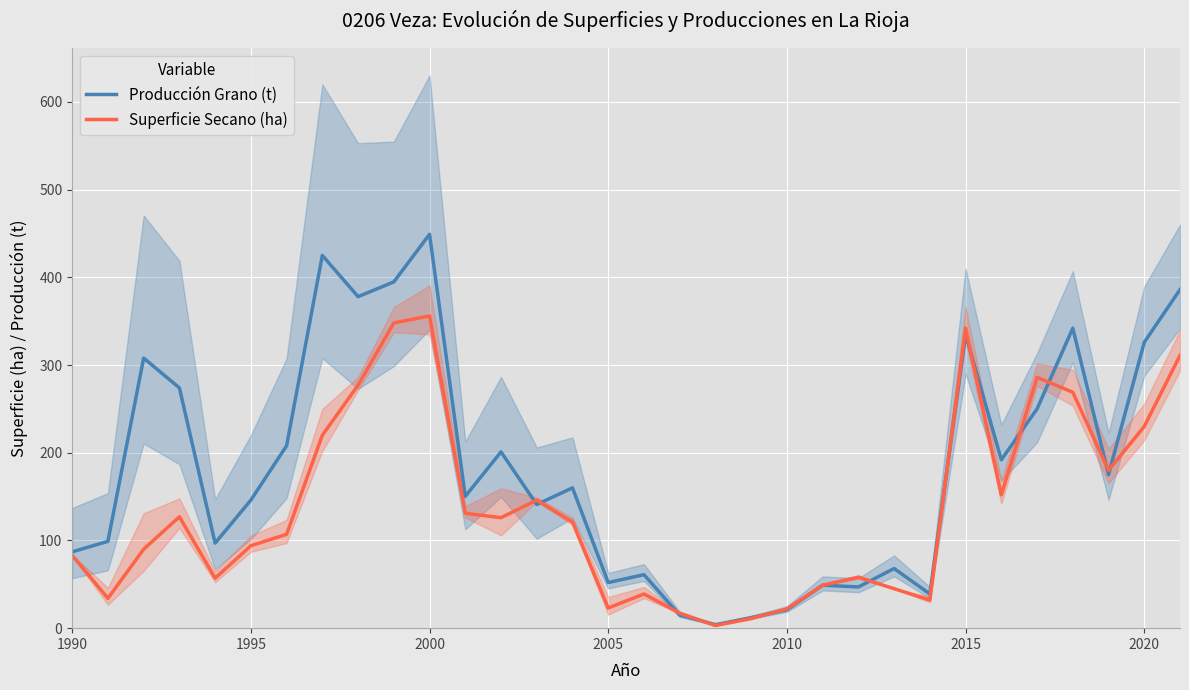

What is the value of the Producción Grano (t) point at the 10th from the left?

394.8